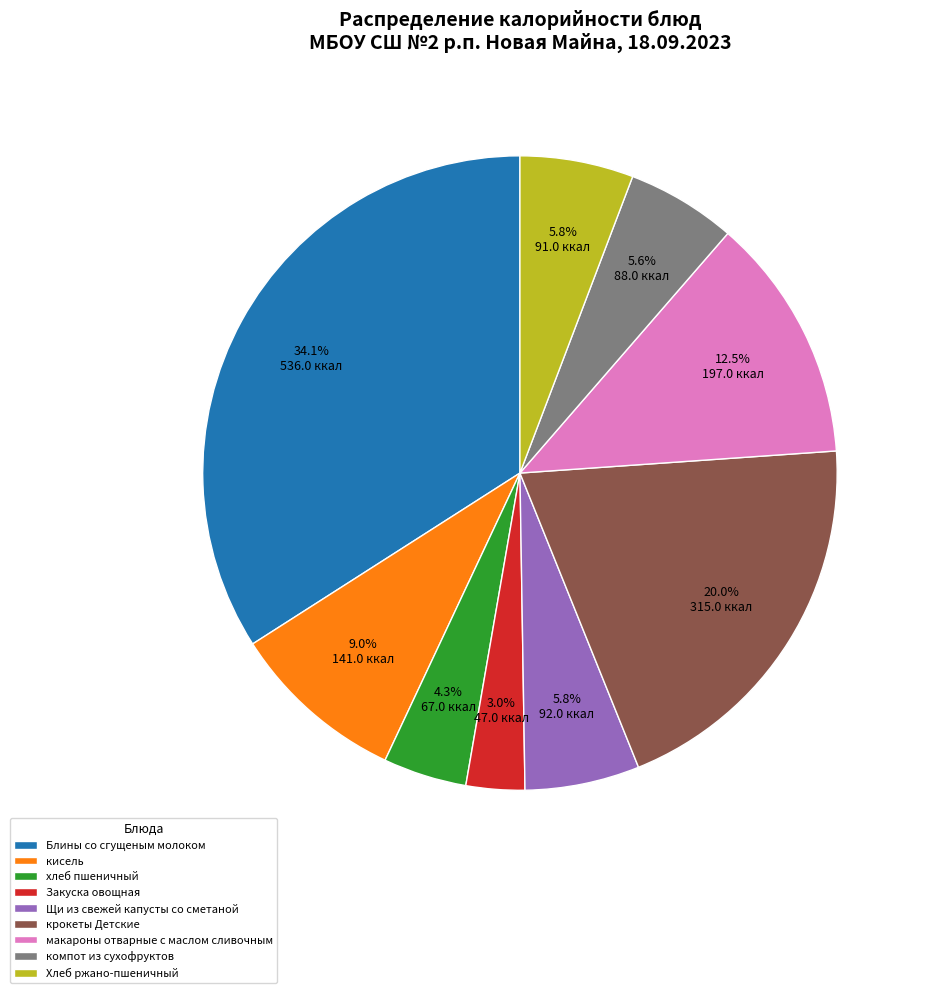

Do макароны отварные с маслом сливочным and кисель together represent more than half of the pie?

No